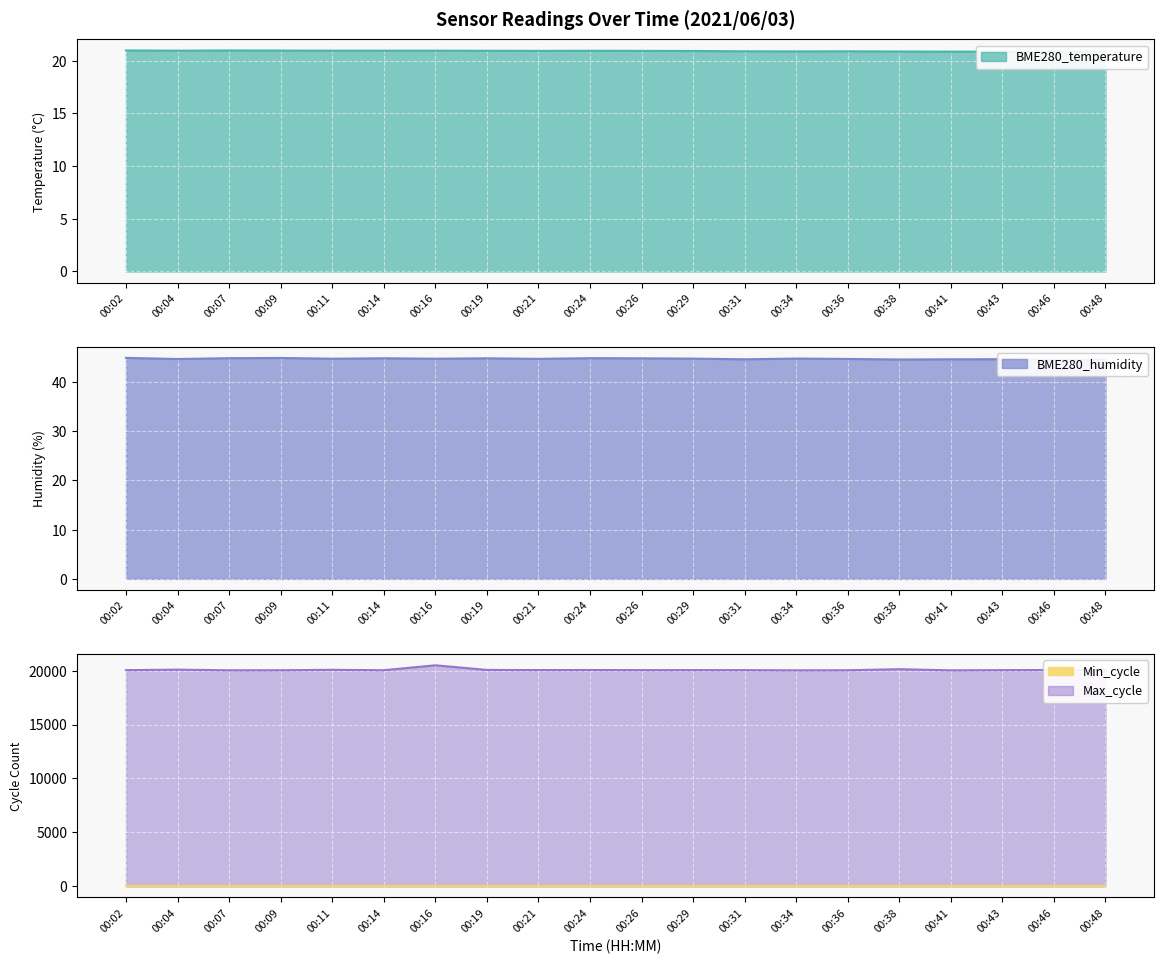

What is the value of the Max_cycle point at the 5th from the left?

20072.0